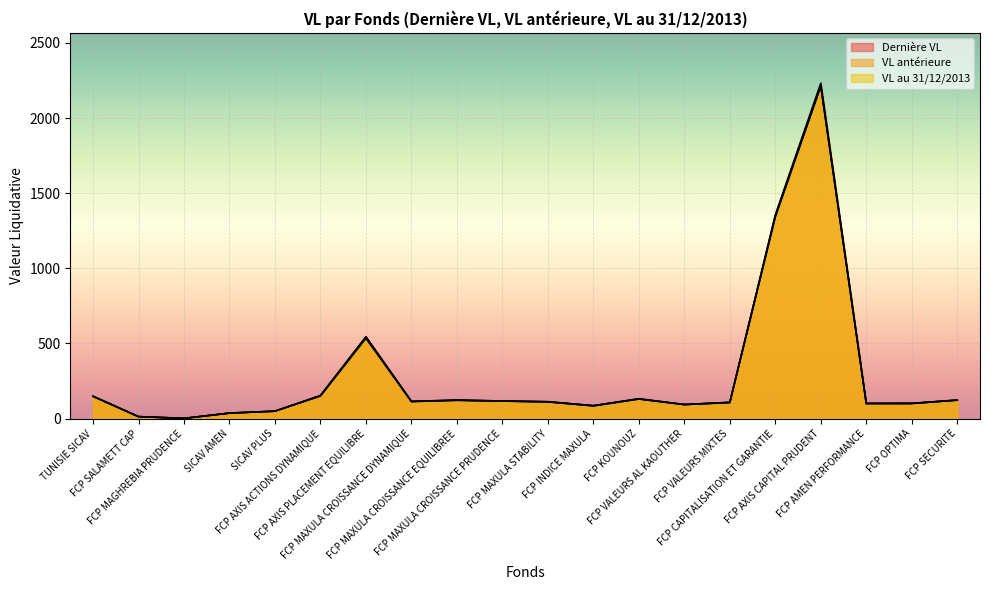

List the labels in order of Dernière VL value, largest first.

FCP AXIS CAPITAL PRUDENT, FCP CAPITALISATION ET GARANTIE, FCP AXIS PLACEMENT EQUILIBRE, FCP AXIS ACTIONS DYNAMIQUE, TUNISIE SICAV, FCP KOUNOUZ, FCP SECURITE, FCP MAXULA CROISSANCE EQUILIBREE, FCP MAXULA CROISSANCE PRUDENCE, FCP MAXULA CROISSANCE DYNAMIQUE, FCP MAXULA STABILITY, FCP VALEURS MIXTES, FCP OPTIMA, FCP AMEN PERFORMANCE, FCP VALEURS AL KAOUTHER, FCP INDICE MAXULA, SICAV PLUS, SICAV AMEN, FCP SALAMETT CAP, FCP MAGHREBIA PRUDENCE